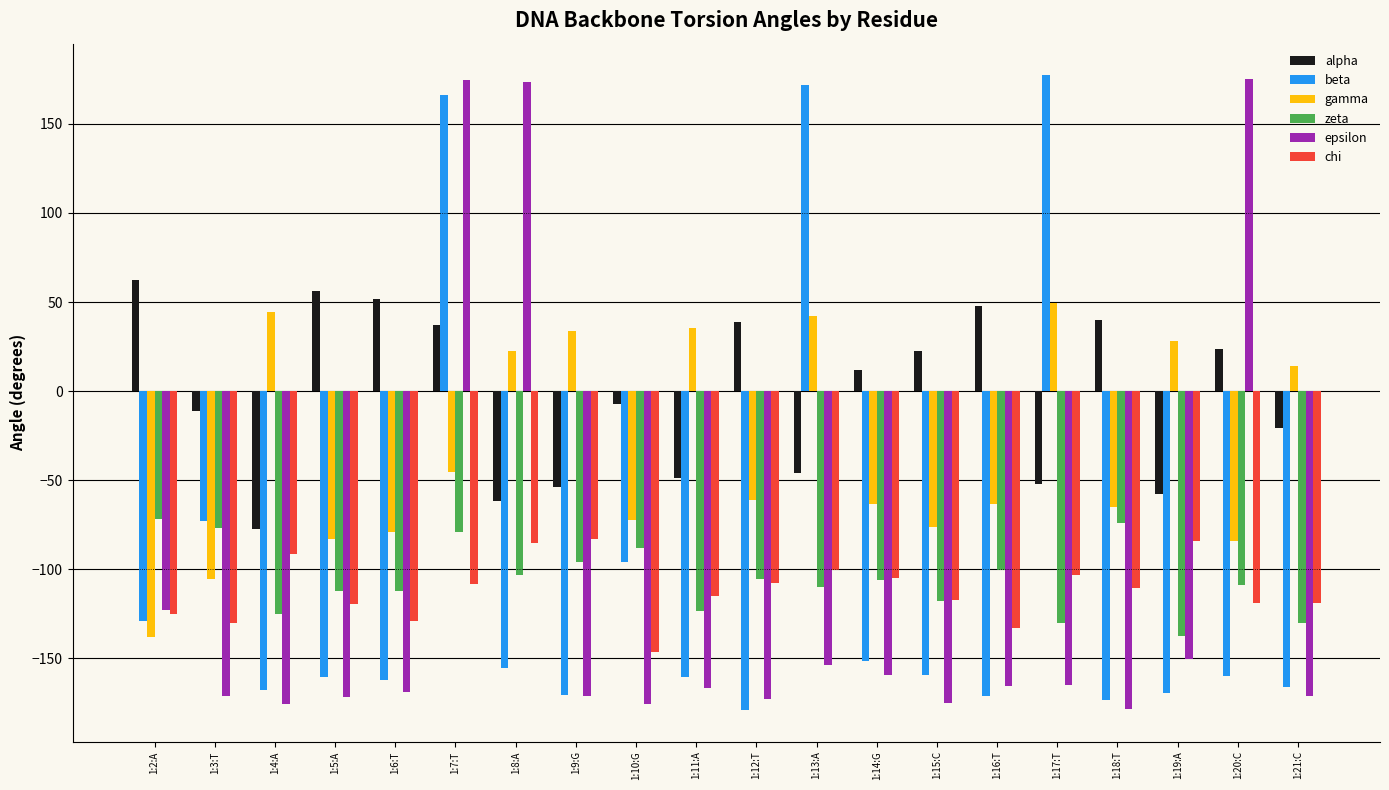

The value of chi at 1:21:C is -119.2. True or false?

True